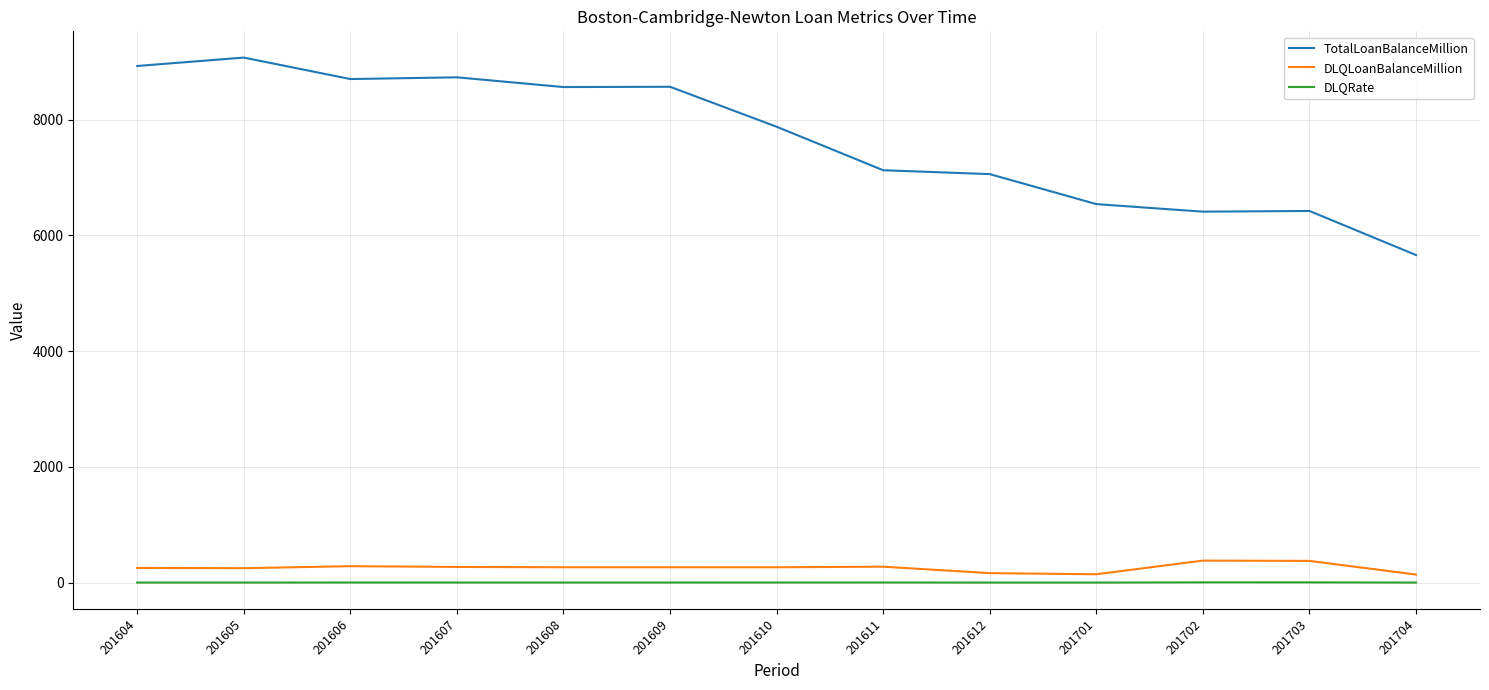

What is the difference between the maximum and minimum values in the DLQLoanBalanceMillion series?

241.1